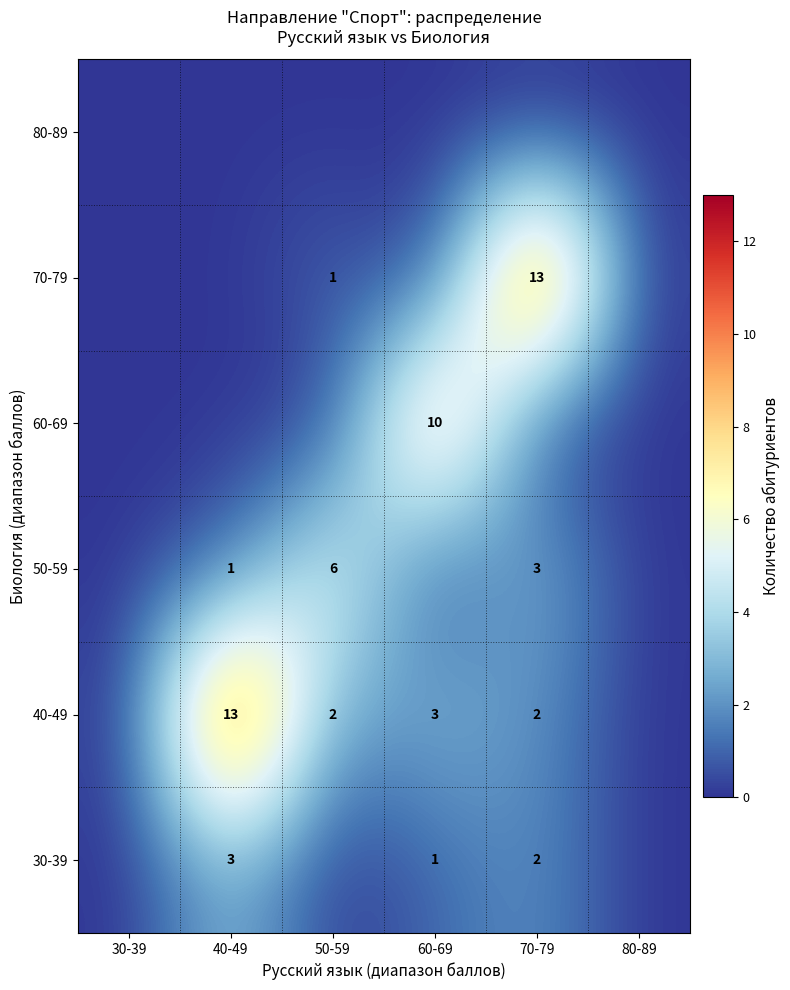

At how many categories does at least one series exceed 3?

4